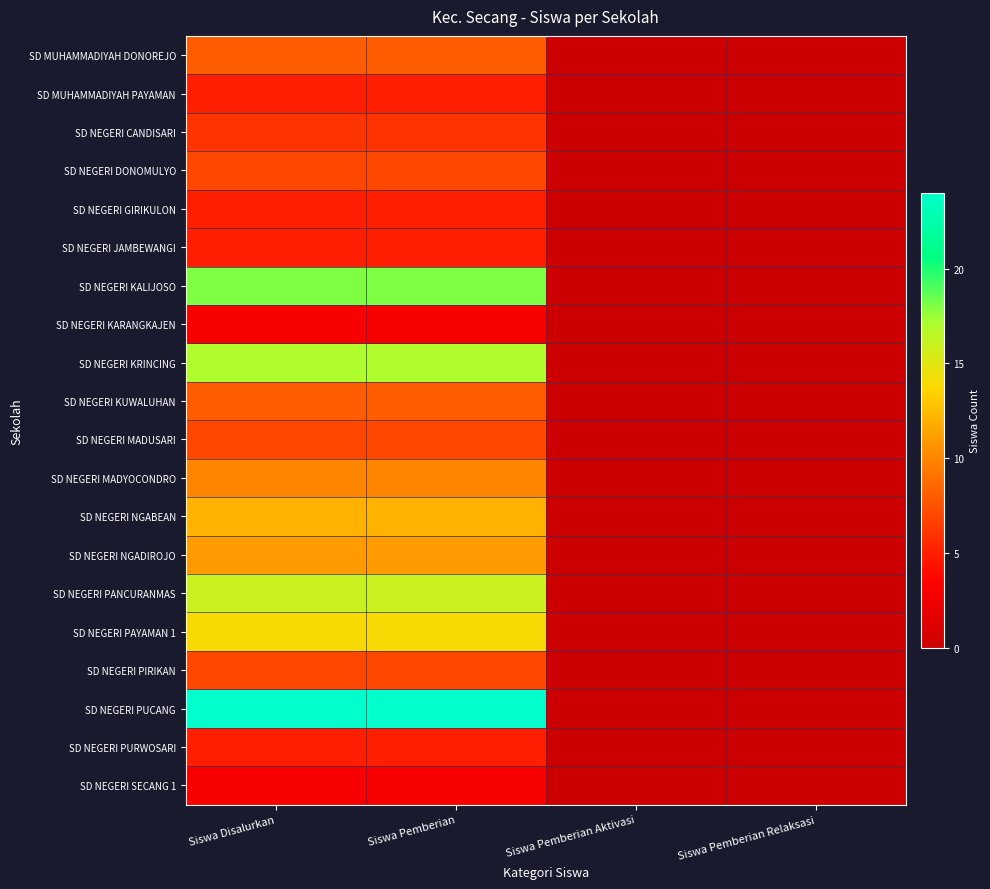

At which category is the sum across all series the highest?

Siswa Disalurkan